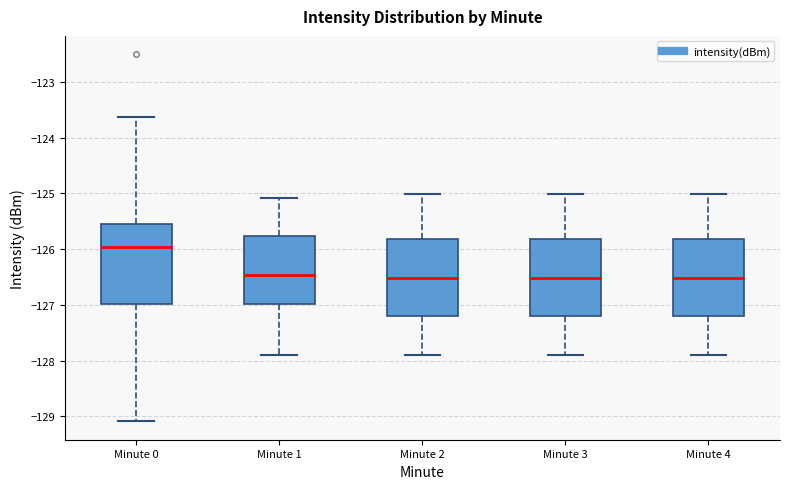

Reading left to right, read every box against the y-axis: the position of its median line, the range the box covers, and the ends of its whiskers. The values are not printed on the chart, so give them approximately, as read against the axis.

Minute 0: median -126.0, box -127.0 to -125.5, whiskers -129.1 to -123.6
Minute 1: median -126.5, box -127.0 to -125.8, whiskers -127.9 to -125.1
Minute 2: median -126.5, box -127.2 to -125.8, whiskers -127.9 to -125.0
Minute 3: median -126.5, box -127.2 to -125.8, whiskers -127.9 to -125.0
Minute 4: median -126.5, box -127.2 to -125.8, whiskers -127.9 to -125.0